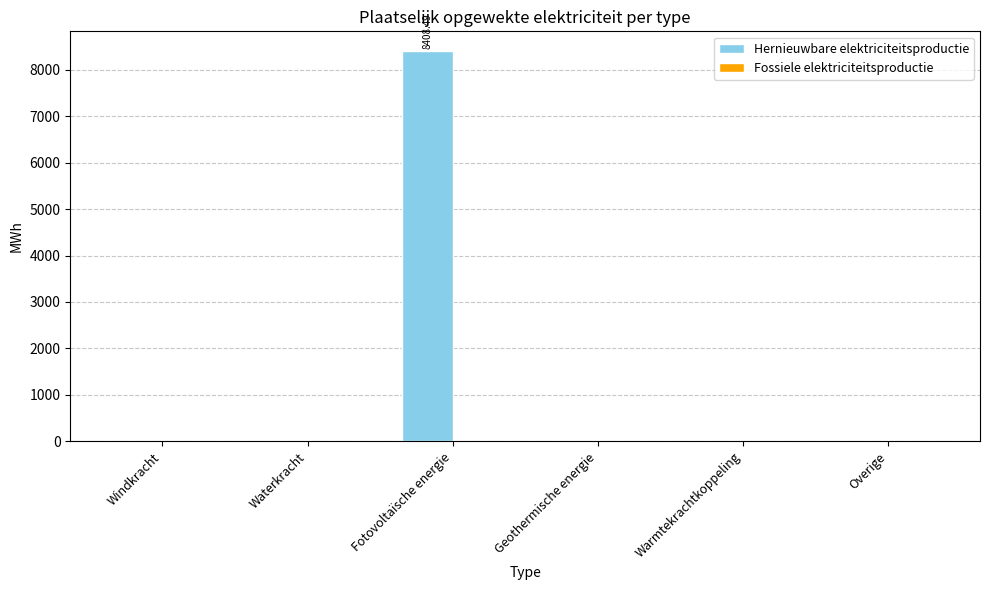

Which has a higher value, Overige or Fotovoltaïsche energie?

Fotovoltaïsche energie